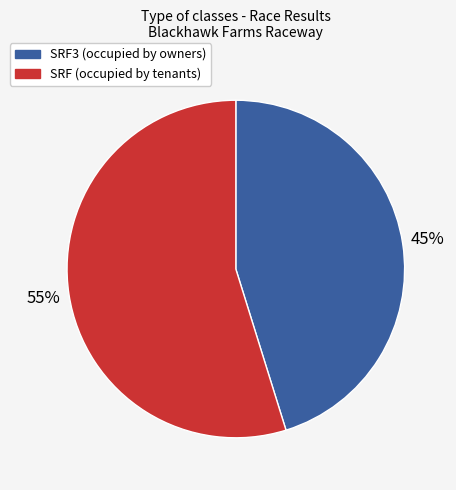

To the nearest percent, what is the average slice percentage?

50%